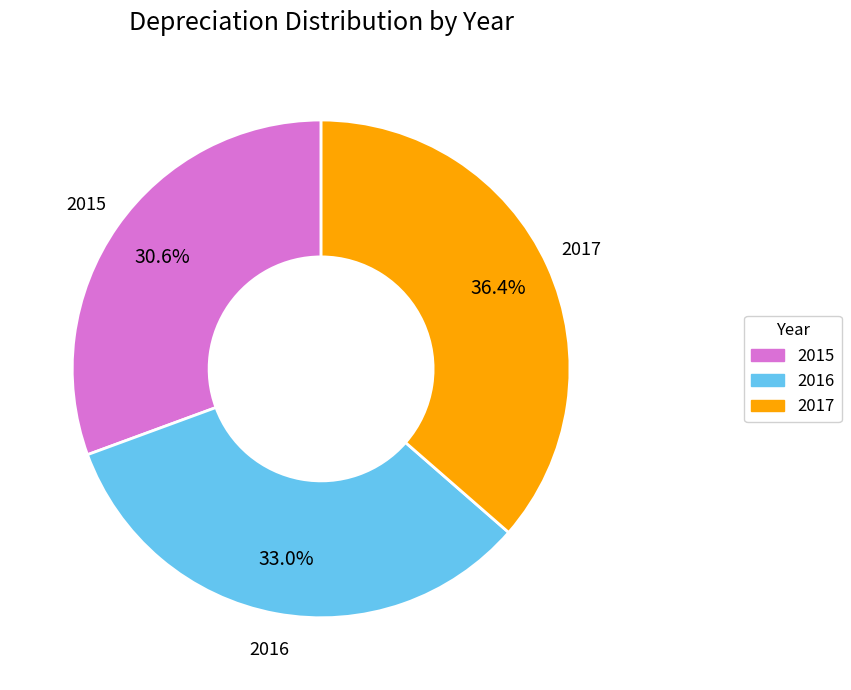

Is there any slice that represents more than half of the pie?

No